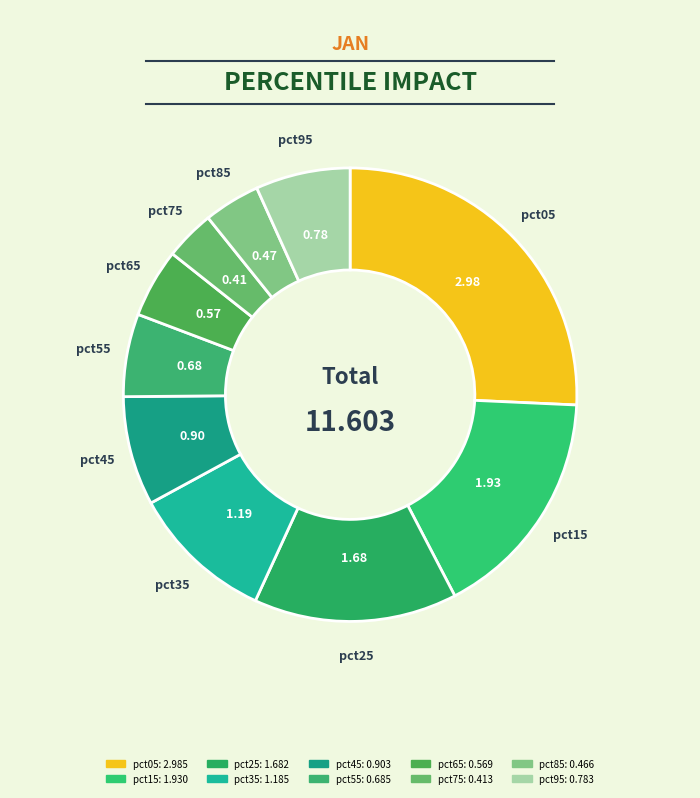

What is the largest slice in the pie chart?

pct05